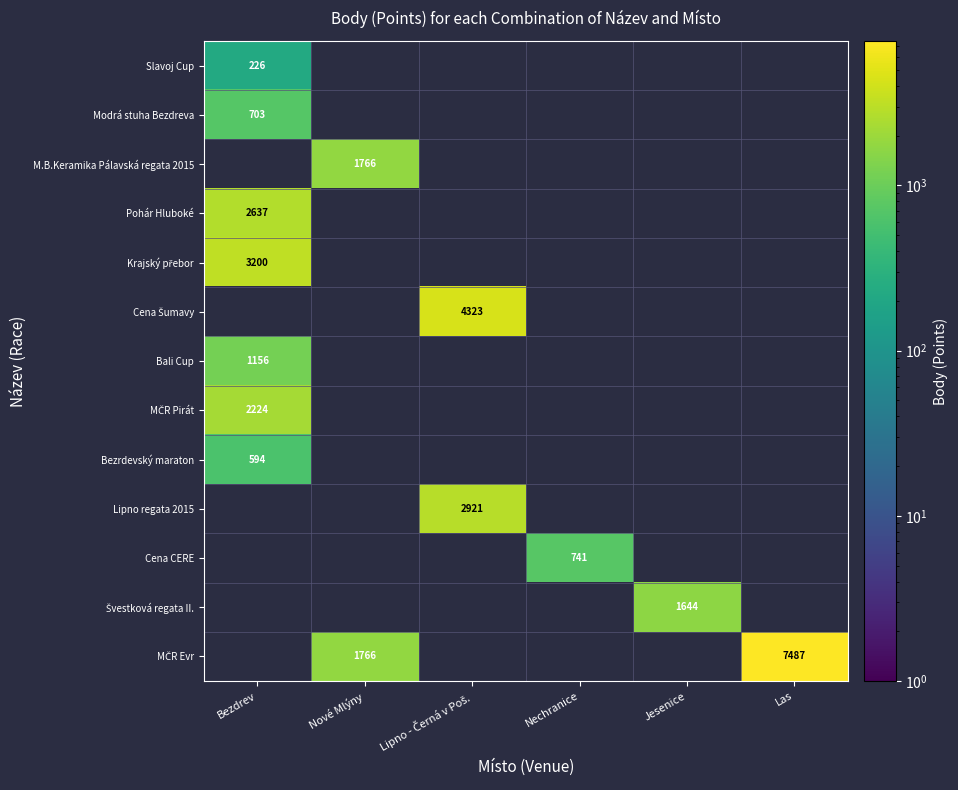

Which series has the widest spread of values?

MČR Evr